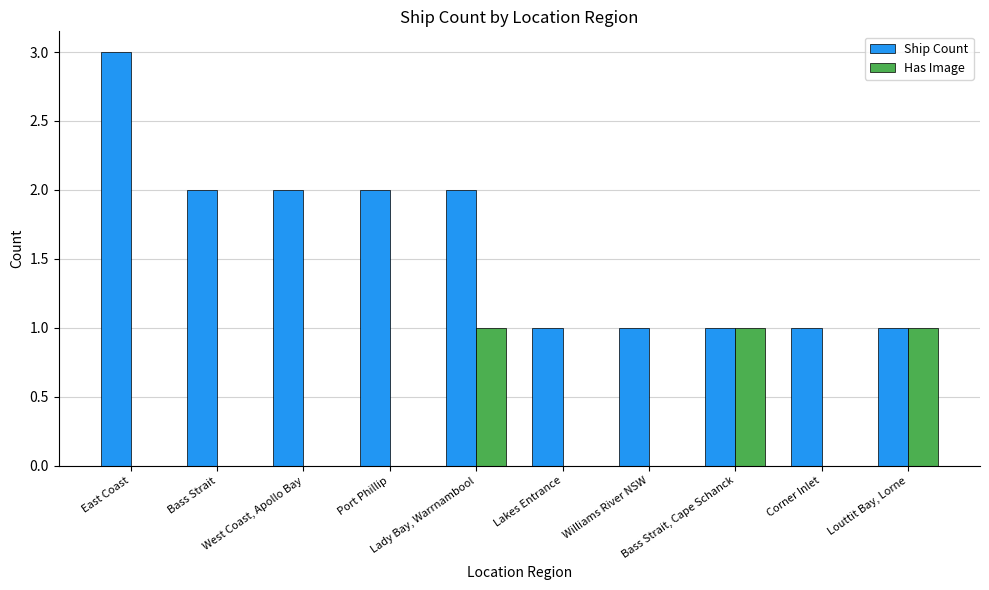

What is the sum of all Has Image values?

3